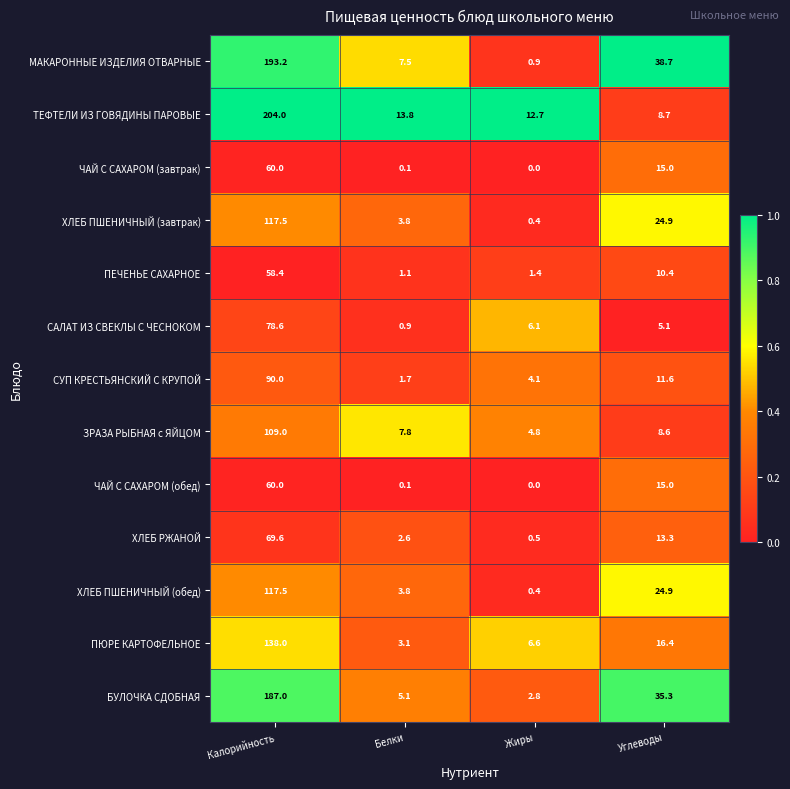

What is the spread (max minus min) of values at Калорийность?

145.6